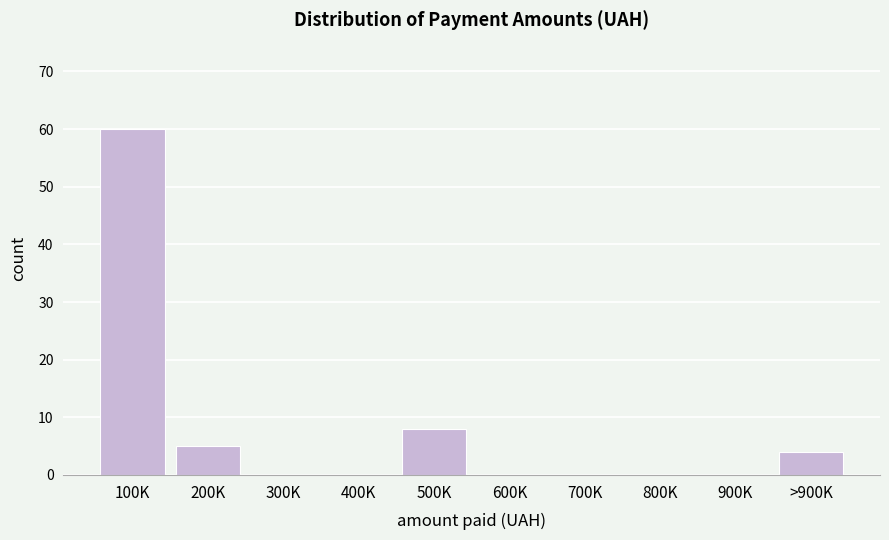

Reading right to left, list all the values displayed in this chart.

>900K=4	900K=0	800K=0	700K=0	600K=0	500K=8	400K=0	300K=0	200K=5	100K=60